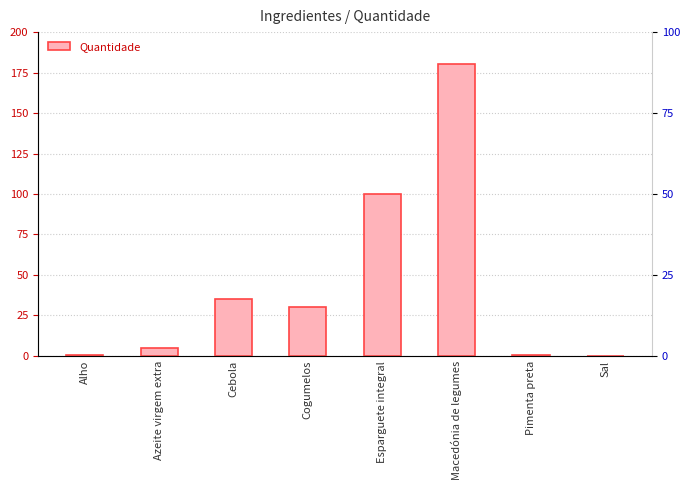

Rank the categories by value from lowest to highest.

Sal, Alho, Pimenta preta, Azeite virgem extra, Cogumelos, Cebola, Esparguete integral, Macedónia de legumes